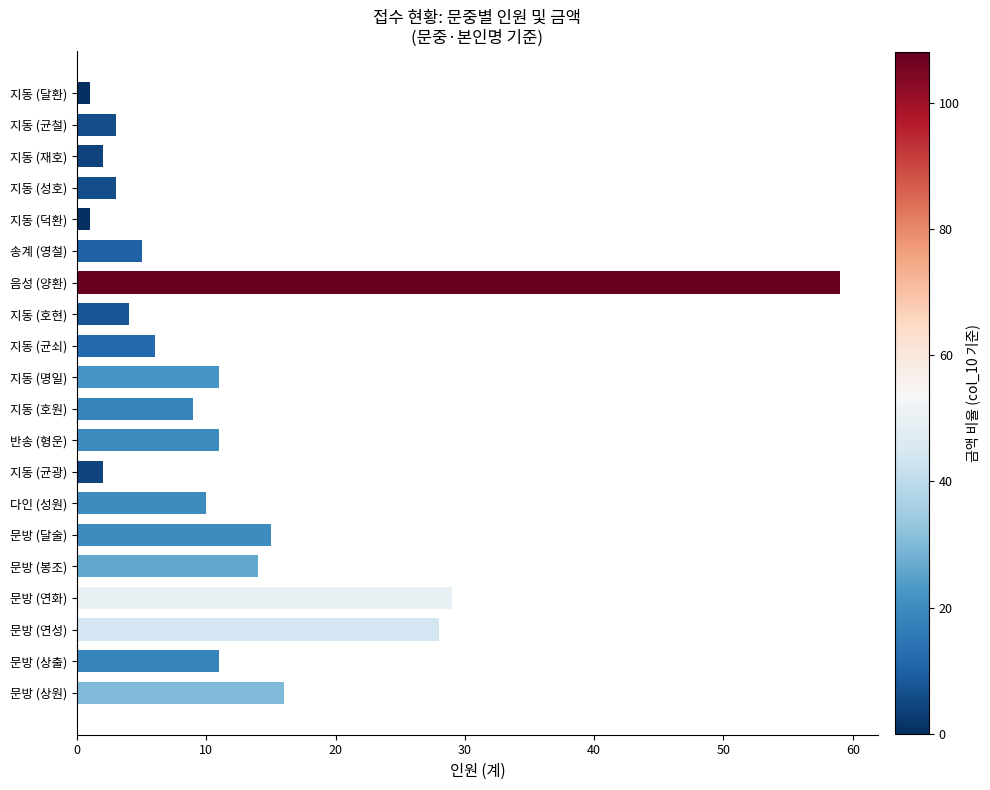

At which label is the value closest to 30?

문방 (연화)